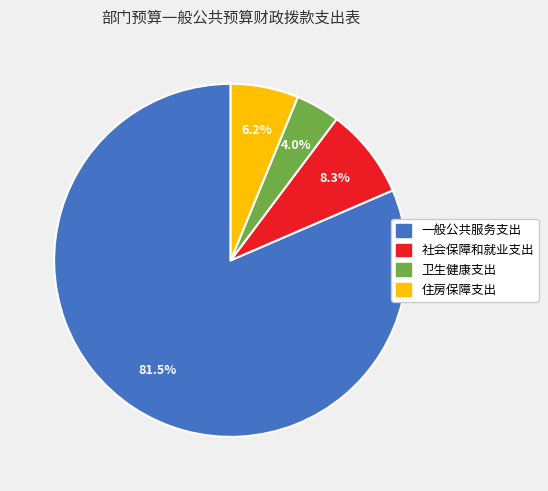

What percentage is NOT represented by 一般公共服务支出?

18.5%